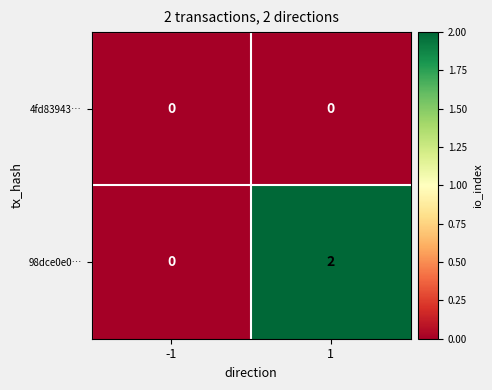

Is it true that 98dce0e0… equals 2 at 1?

True